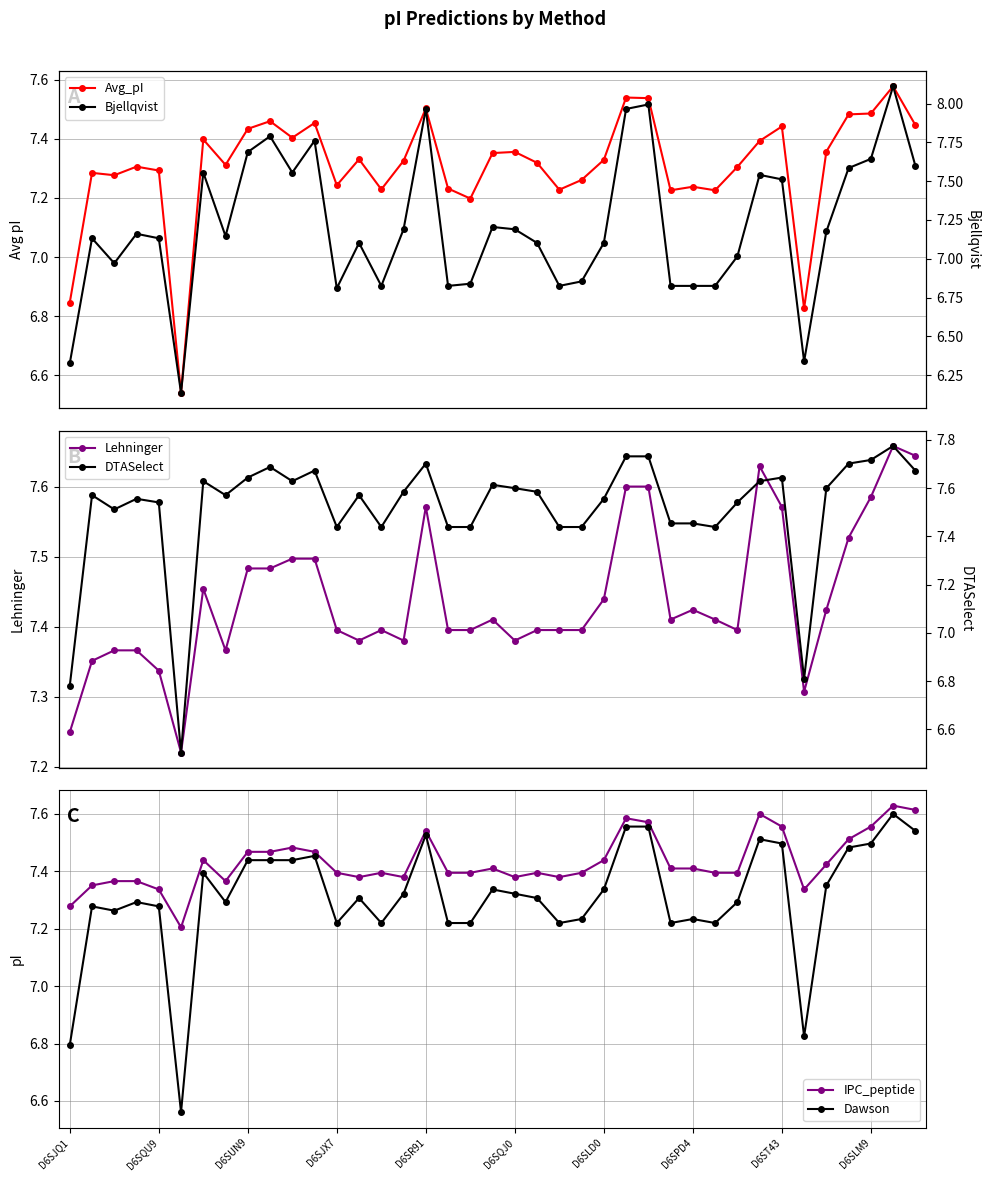

True or false: IPC_peptide has more than 1 interior local peaks.

True